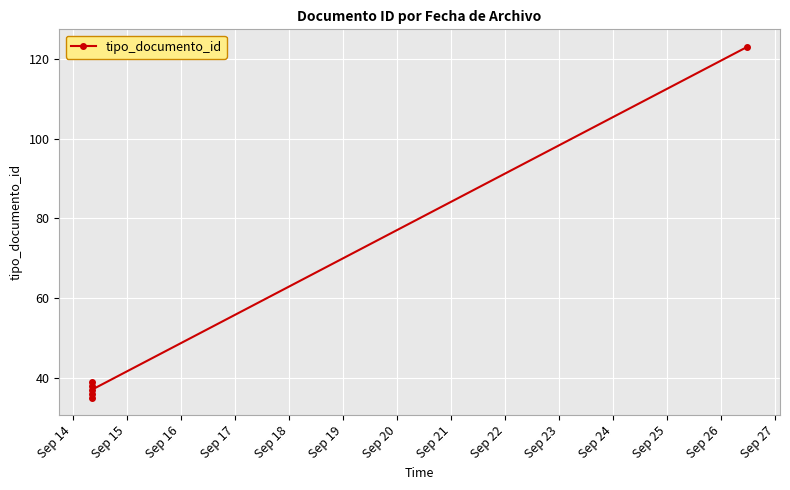

What is the minimum value shown in the chart?

35